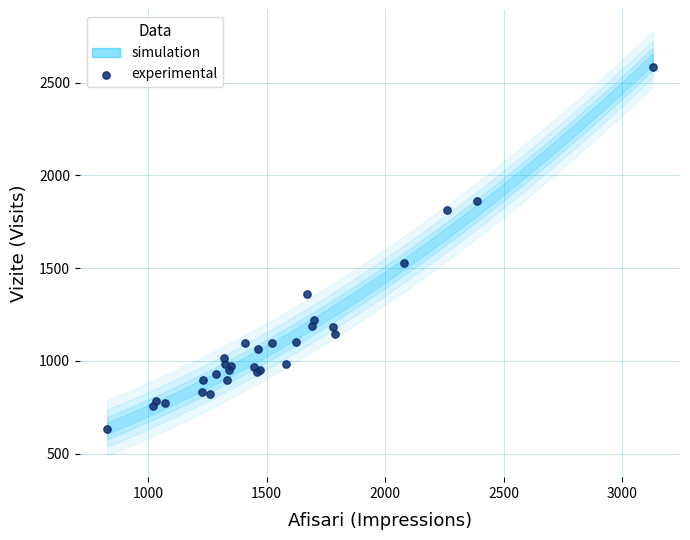

What Y value in the scatter plot is closest to 1611?

1528